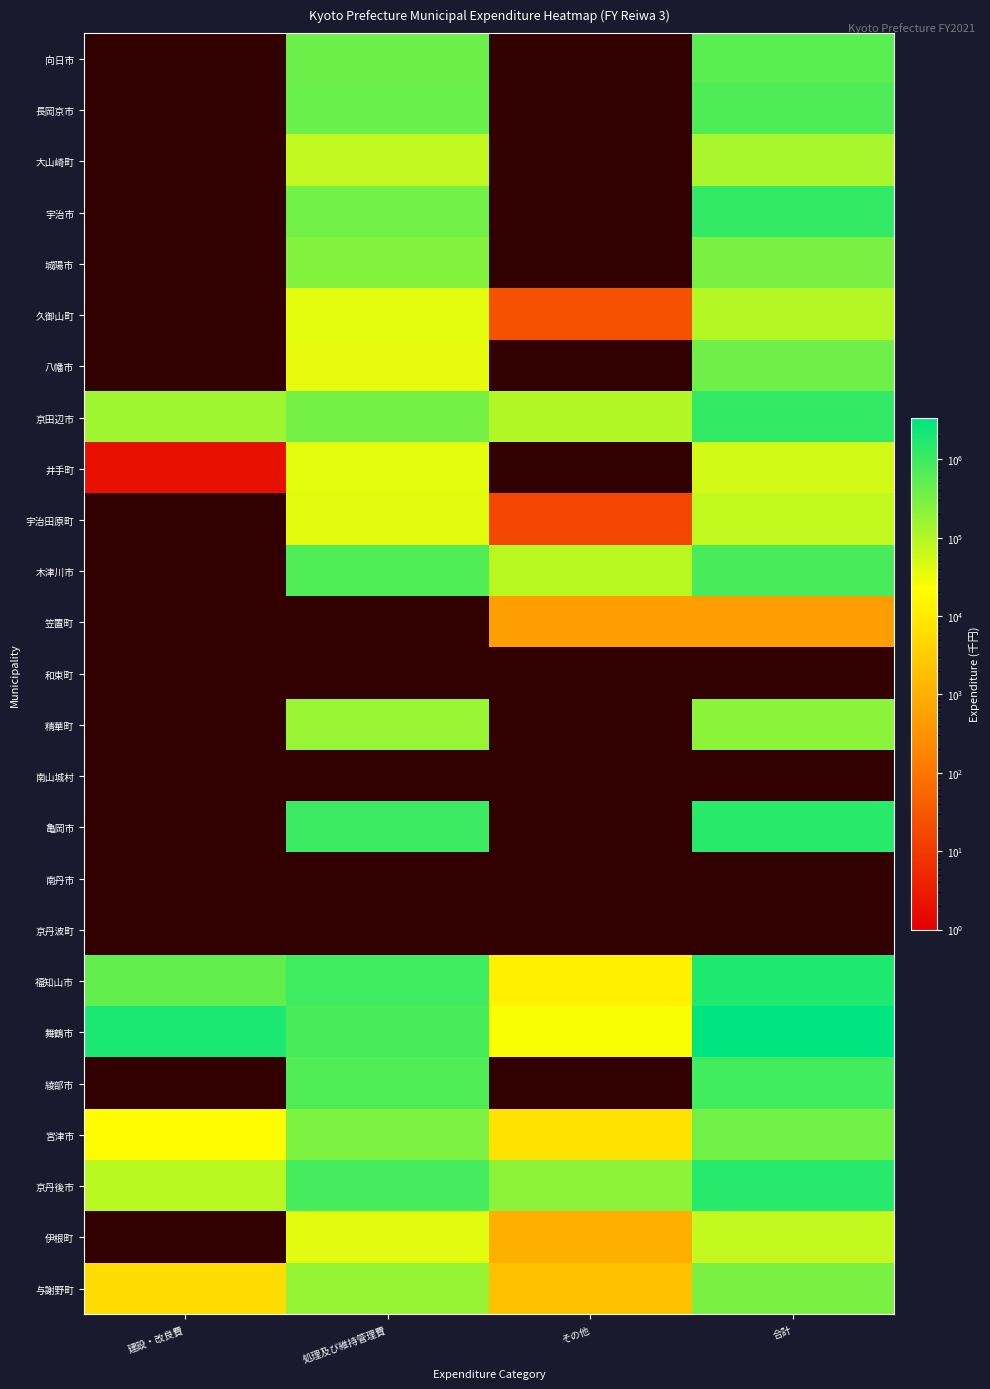

At which category does the chart reach its peak across all series?

合計